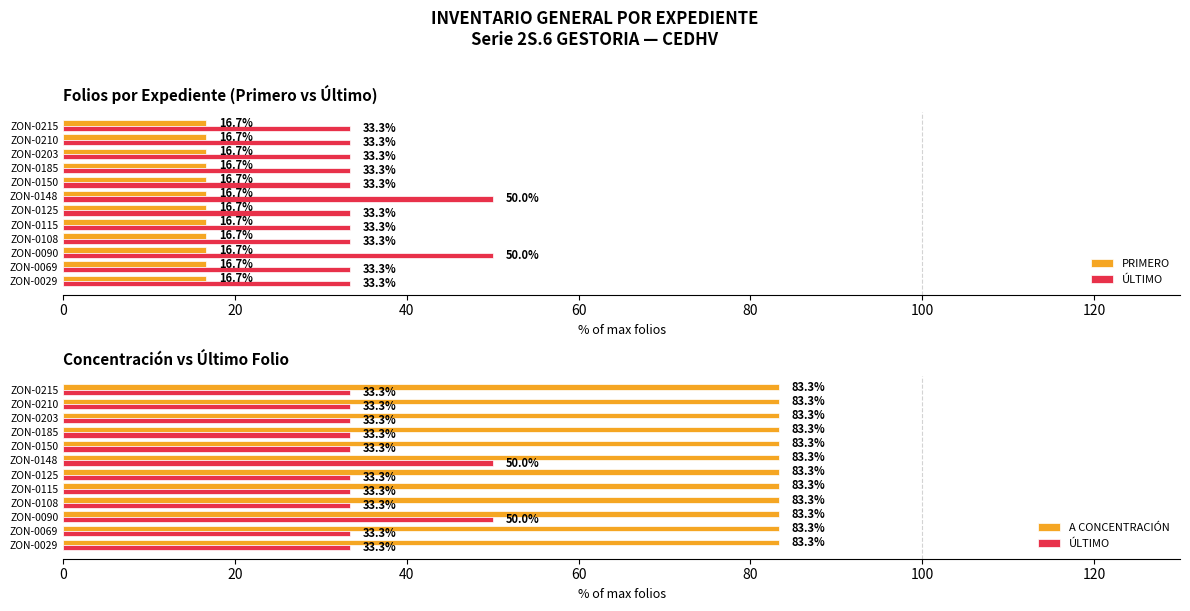

Does the chart contain any negative values?

No